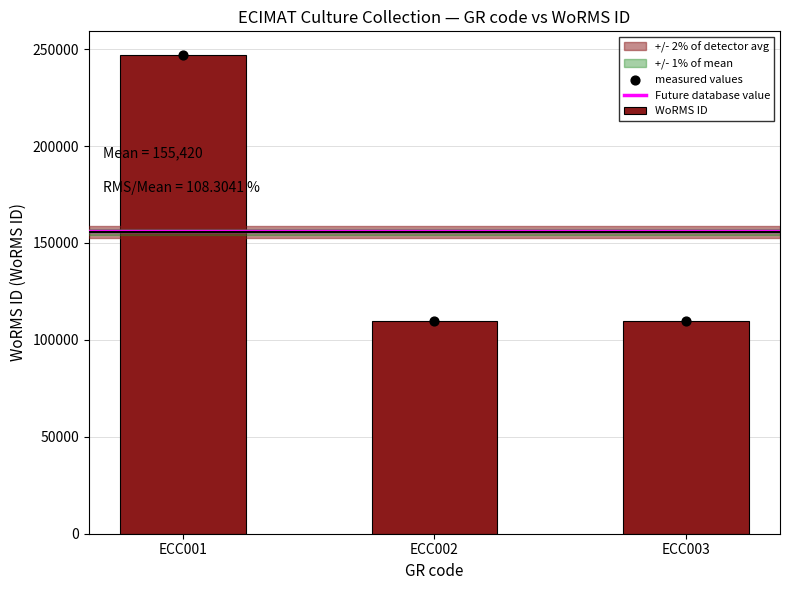

Approximately how many times larger is the value at ECC002 compared to ECC003?

1.0